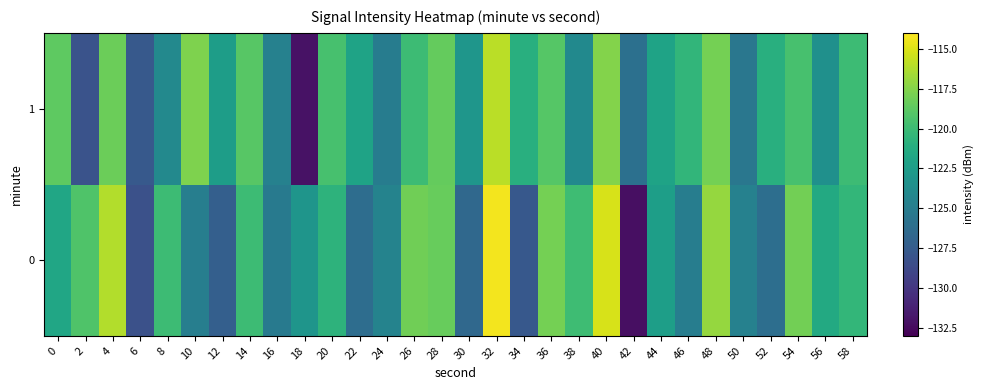

Which has a higher value, 28 or 2?

28